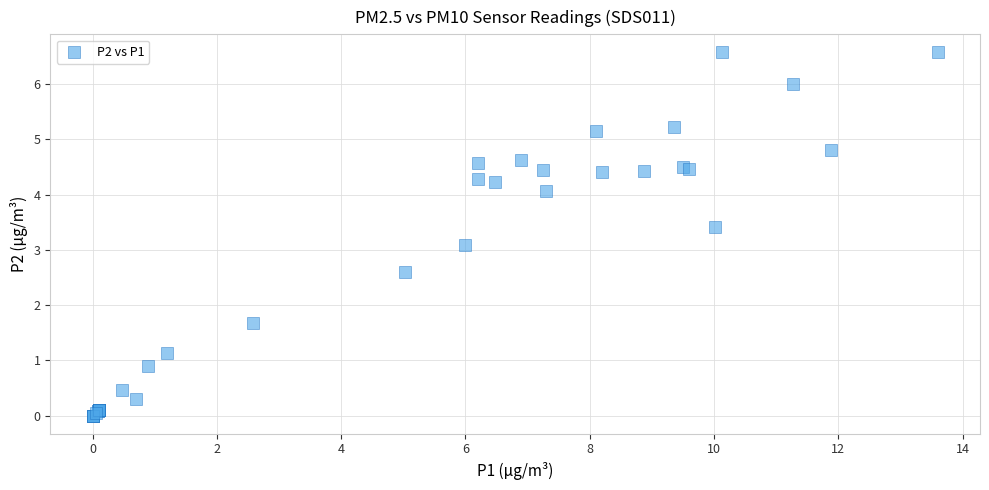

What Y value in the scatter plot is closest to 3?

3.1